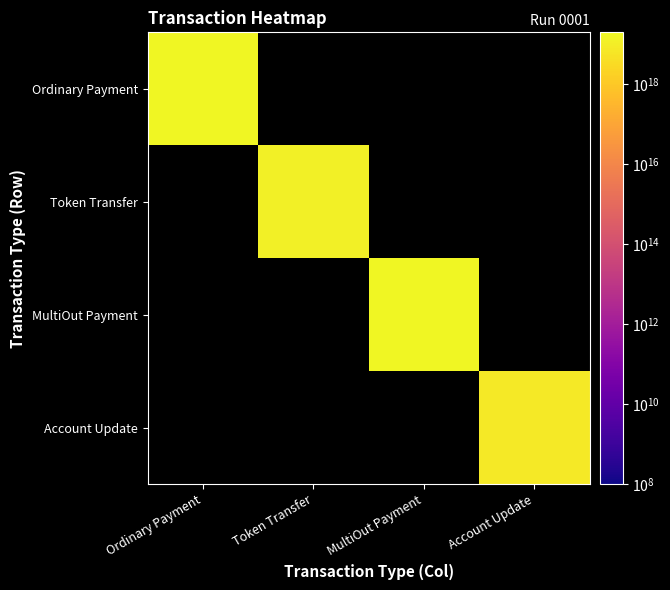

Rank the series by their average value, from lowest to highest.

Ordinary Payment, Token Transfer, MultiOut Payment, Account Update